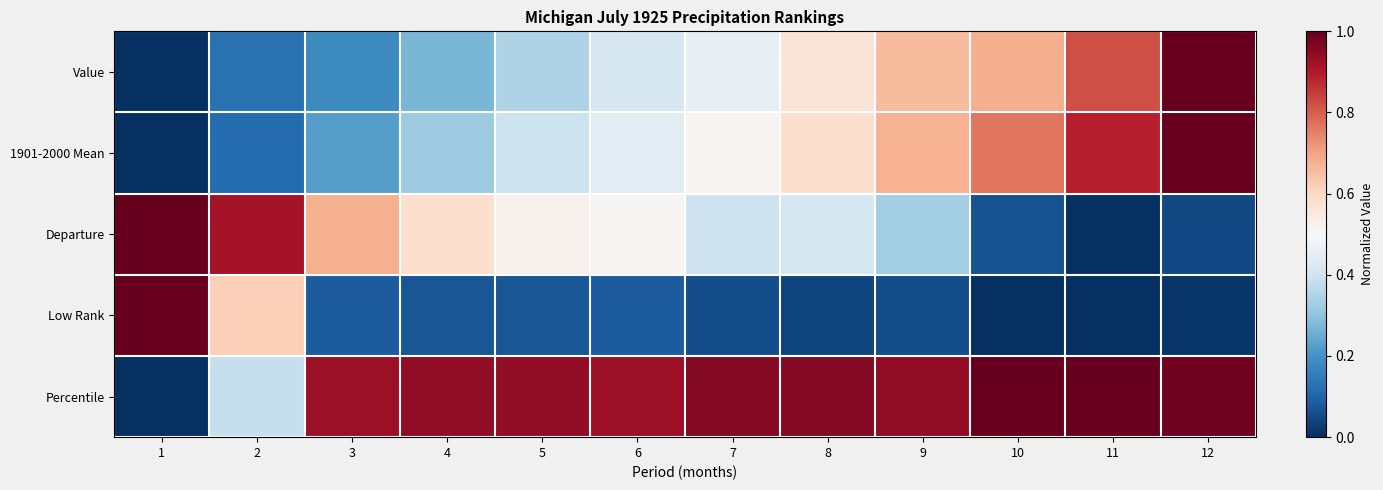

At how many categories does at least one series exceed 0?

12